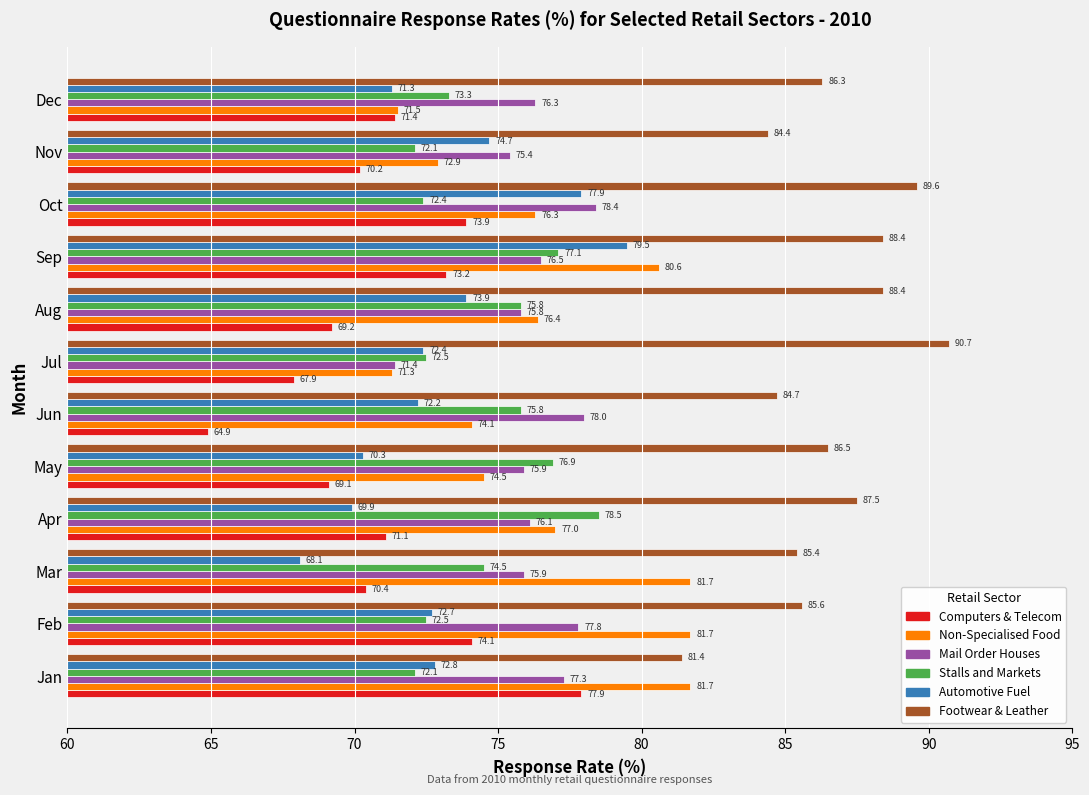

What is the minimum value shown in the chart?

64.9